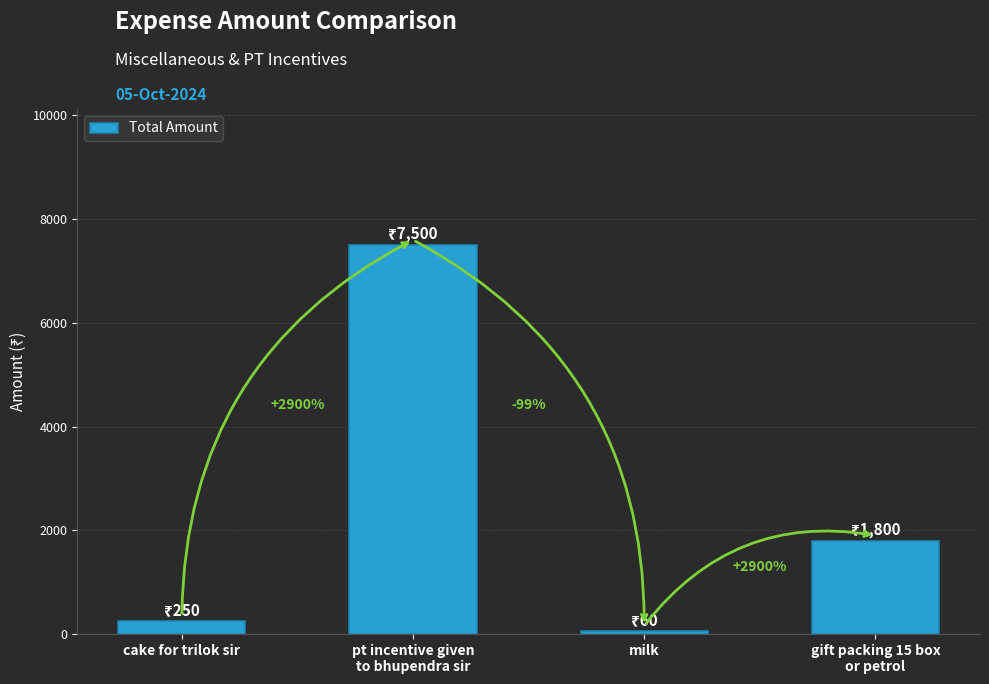

What position from the right is milk?

2